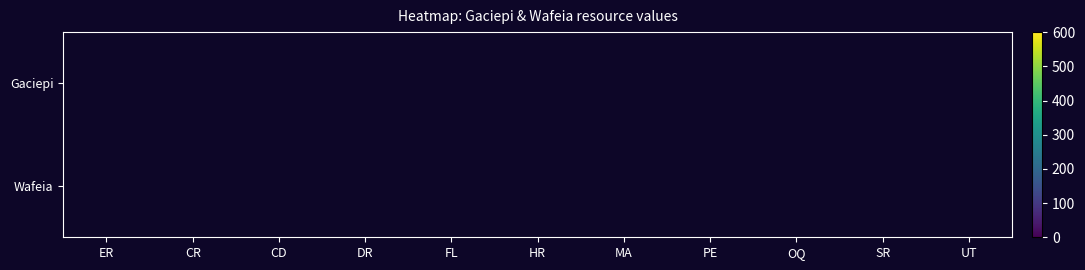

At MA, list the series in order from smallest to largest.

Gaciepi, Wafeia